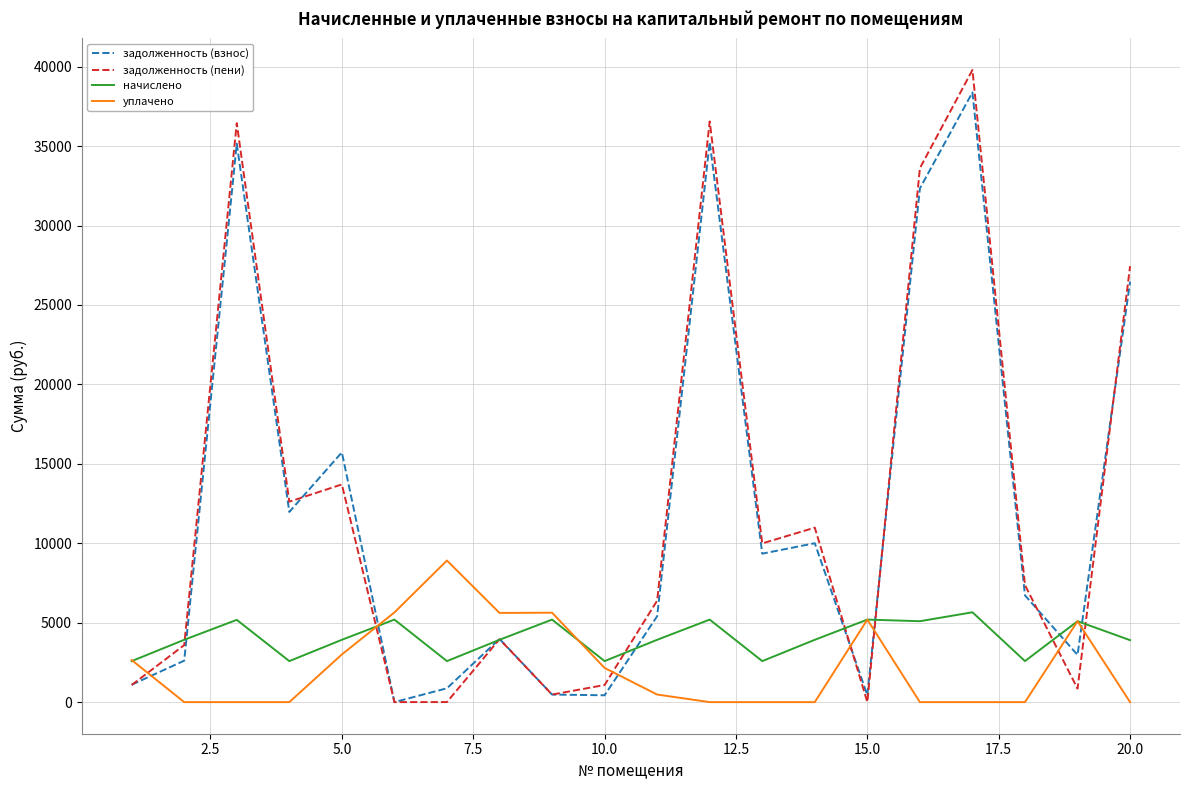

Which series has the largest range (max minus min)?

задолженность (пени)